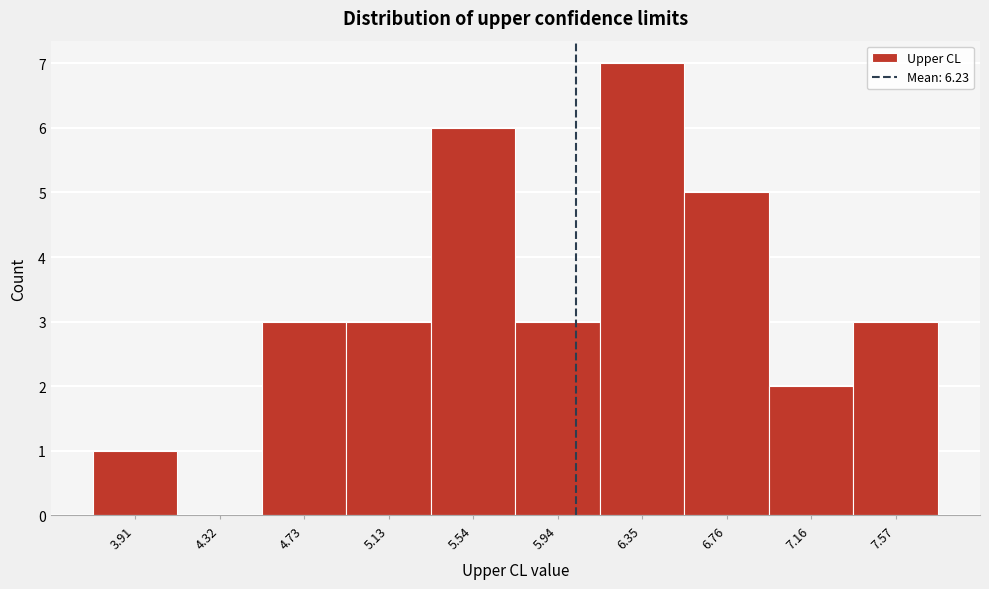

Reading left to right, extract all data points from this chart.

3.91=1	4.32=0	4.73=3	5.13=3	5.54=6	5.94=3	6.35=7	6.76=5	7.16=2	7.57=3